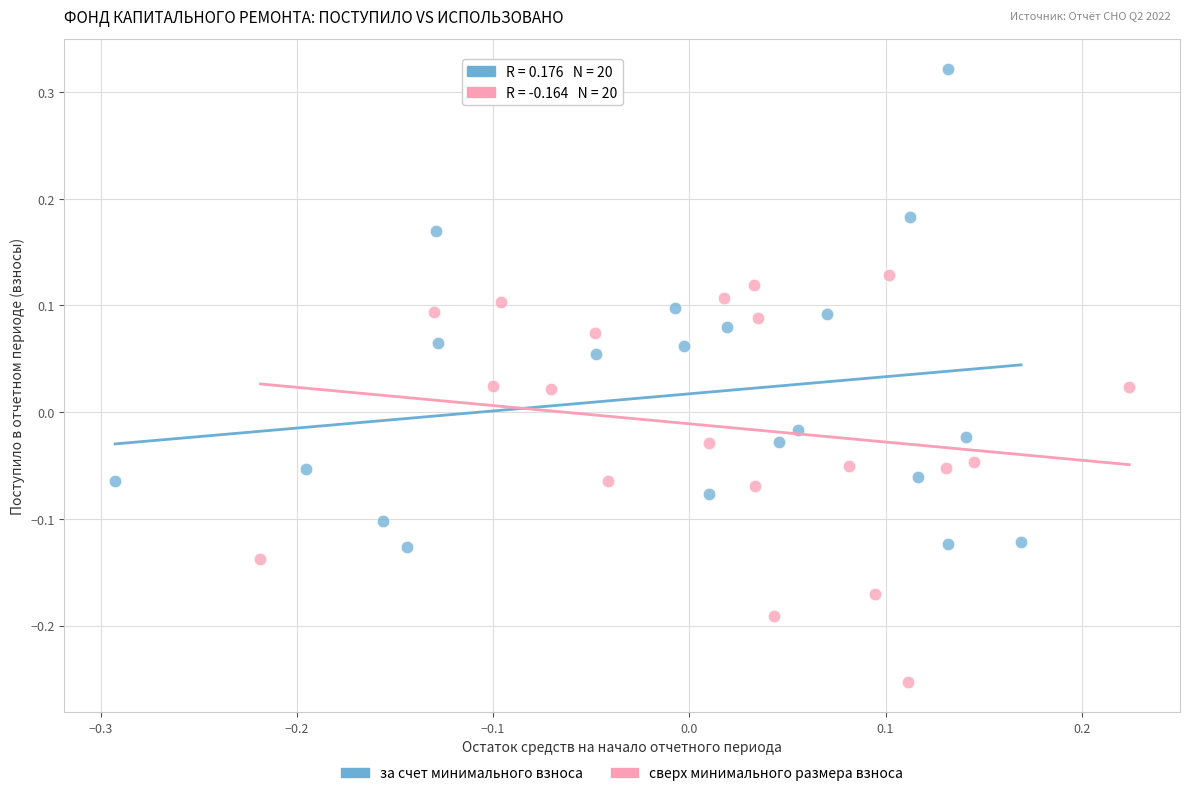

Which series contains the highest Y value?

за счет минимального взноса